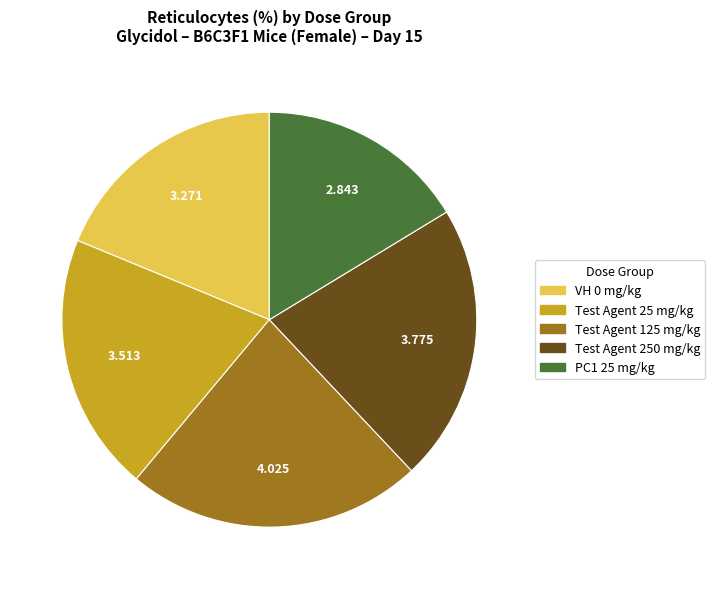

Is PC1 25 mg/kg the majority of the pie?

No